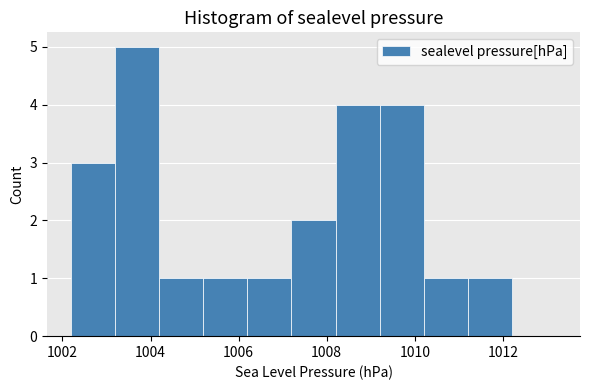

Which range on the x-axis has the tallest bar?

1003.2 to 1004.2